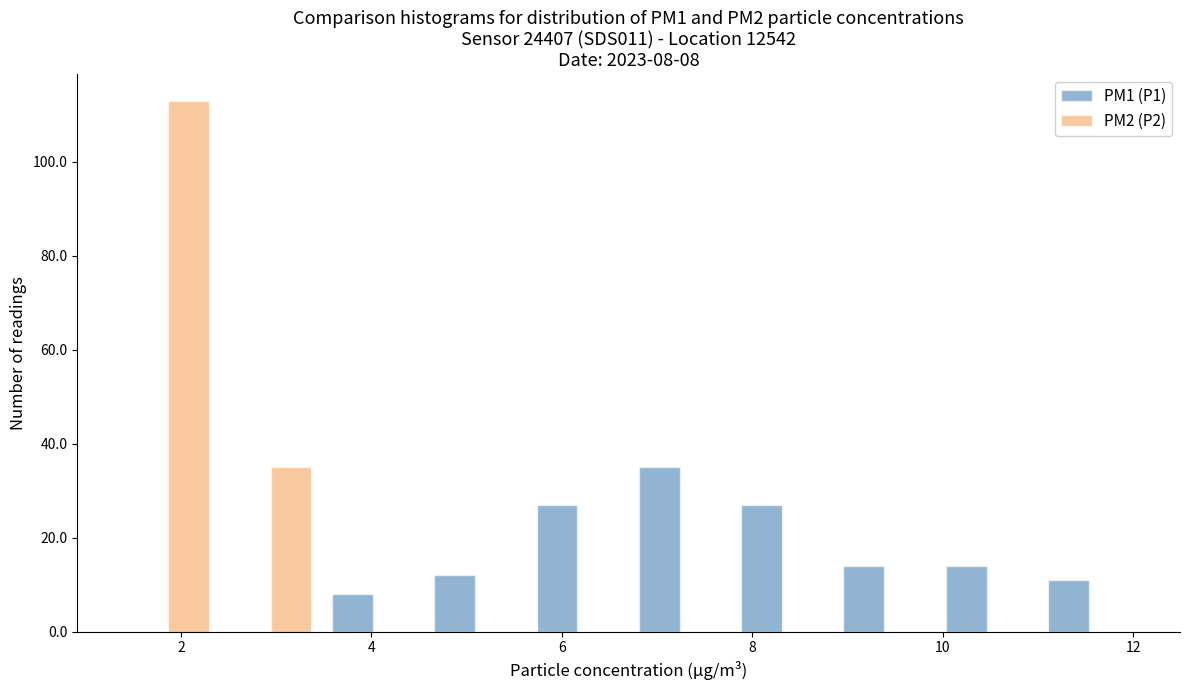

In the PM2 (P2) series, which range on the x-axis has the tallest bar?

1.4 to 2.4